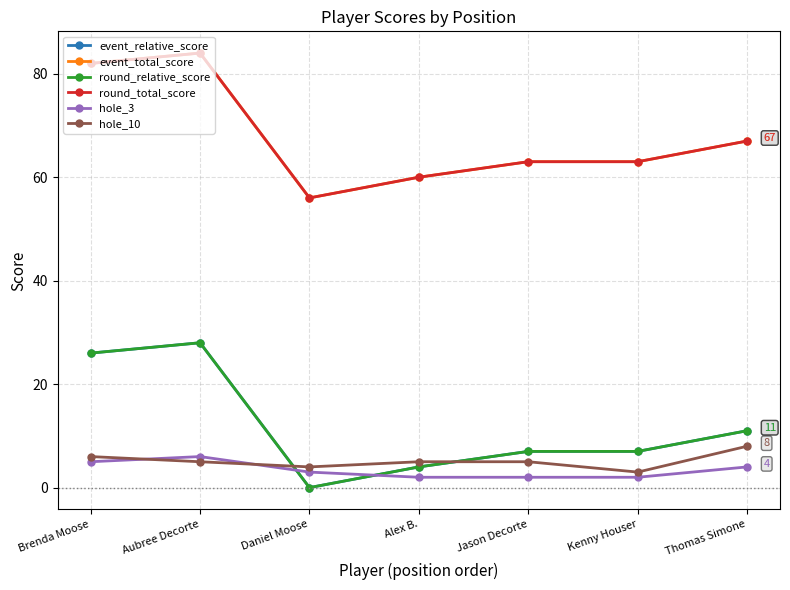

What is the label of the 4th point from the right?

Alex B.